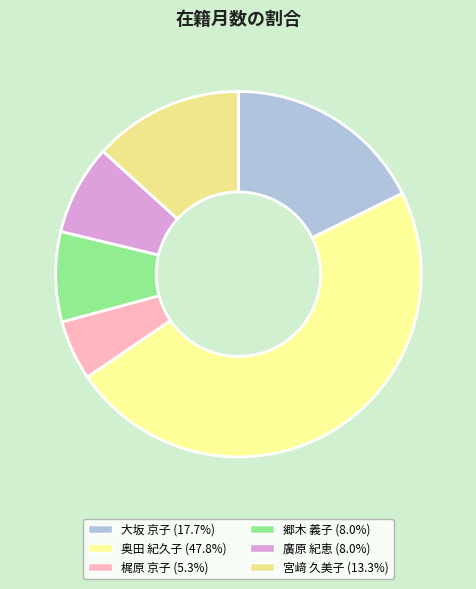

Rank the categories by value from highest to lowest.

奥田 紀久子, 大坂 京子, 宮﨑 久美子, 郷木 義子, 廣原 紀恵, 梶原 京子